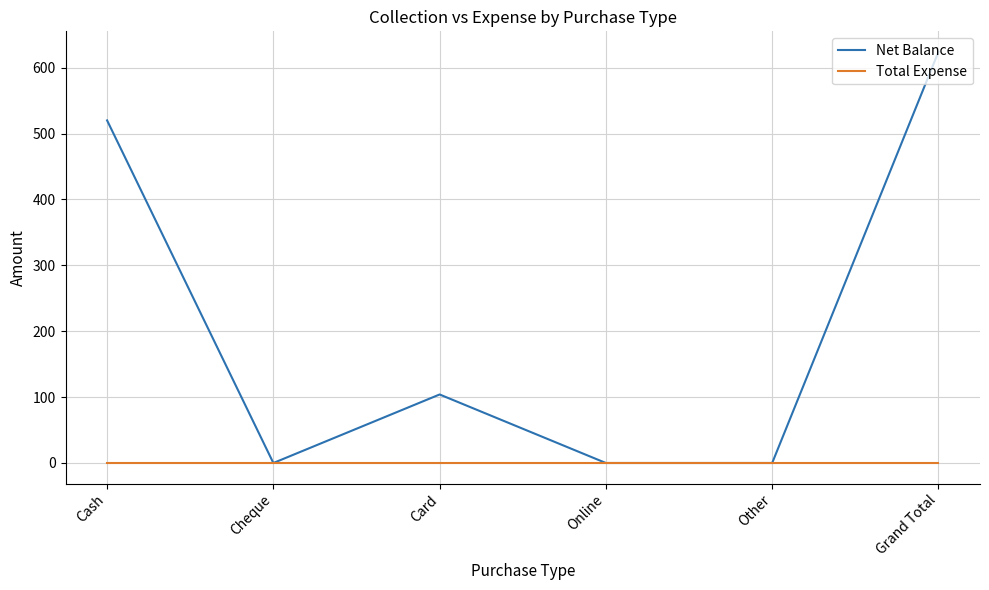

Which series has the widest spread of values?

Net Balance